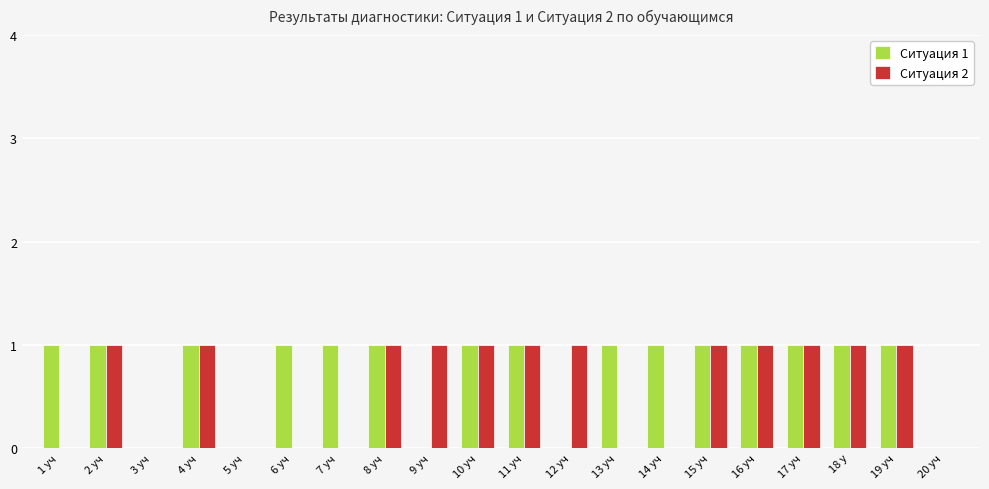

What is the total value across all series at 19 уч?

2